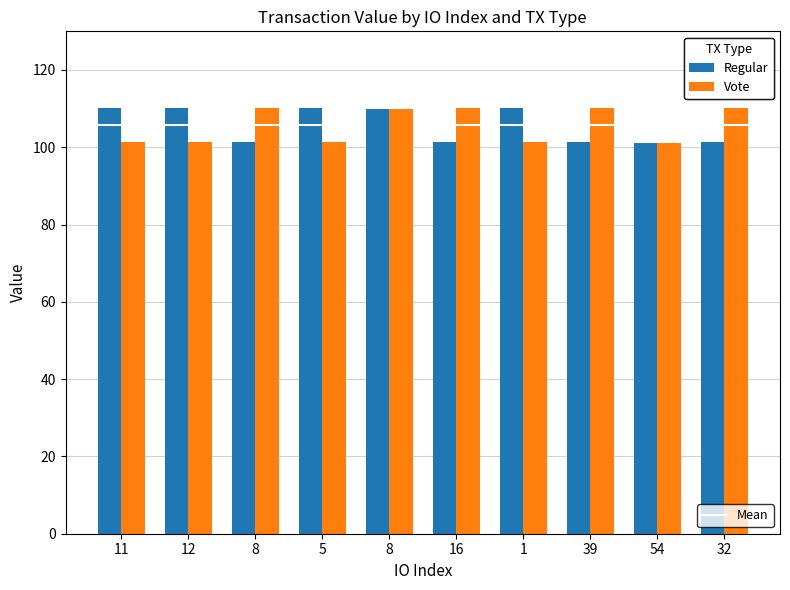

How many data points does each series have?

10